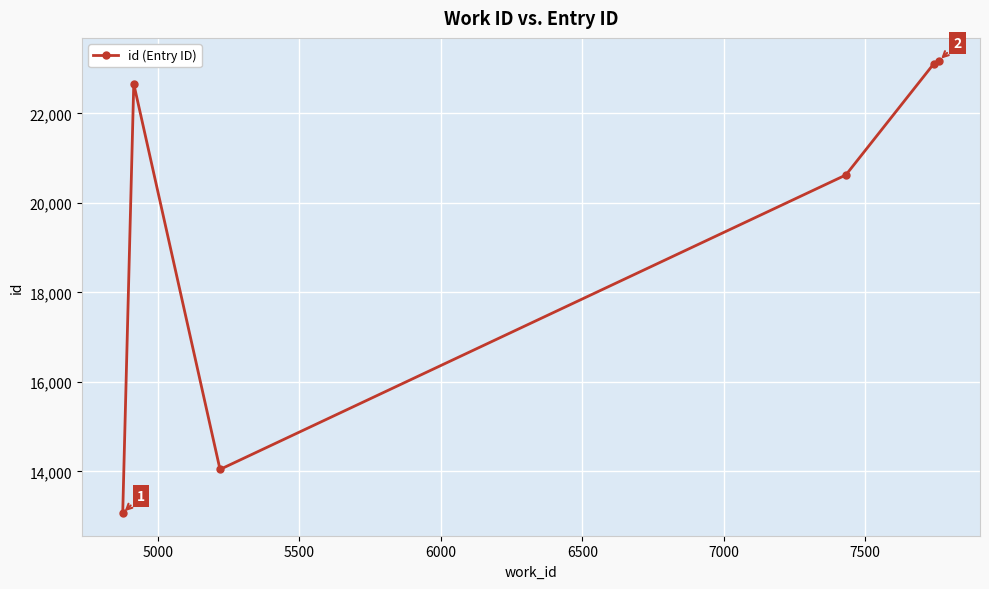

Reading right to left, extract all data points from this chart.

23181	23109	20623	14042	22660	13066